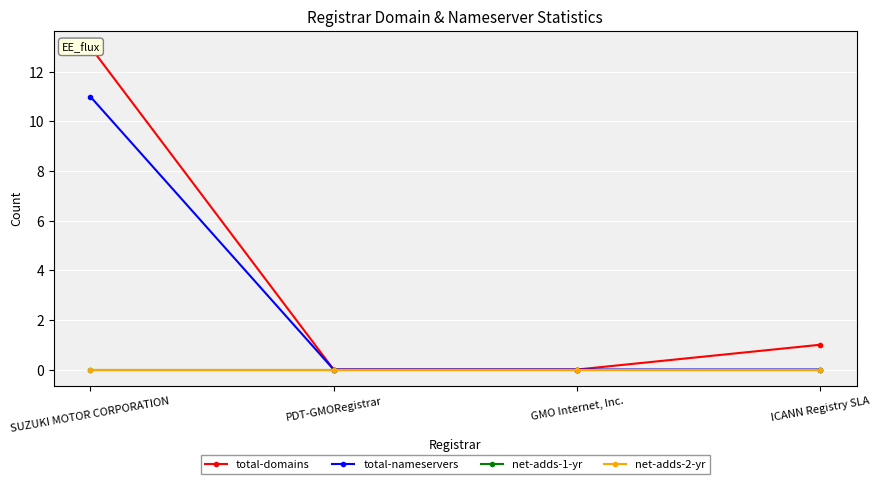

True or false: total-domains and total-nameservers intersect in this chart.

False